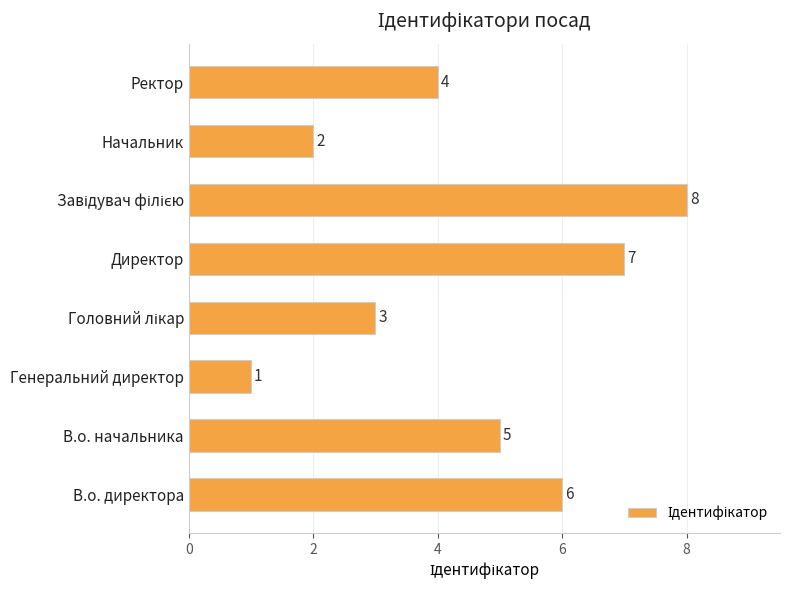

How many data points does each series have?

8